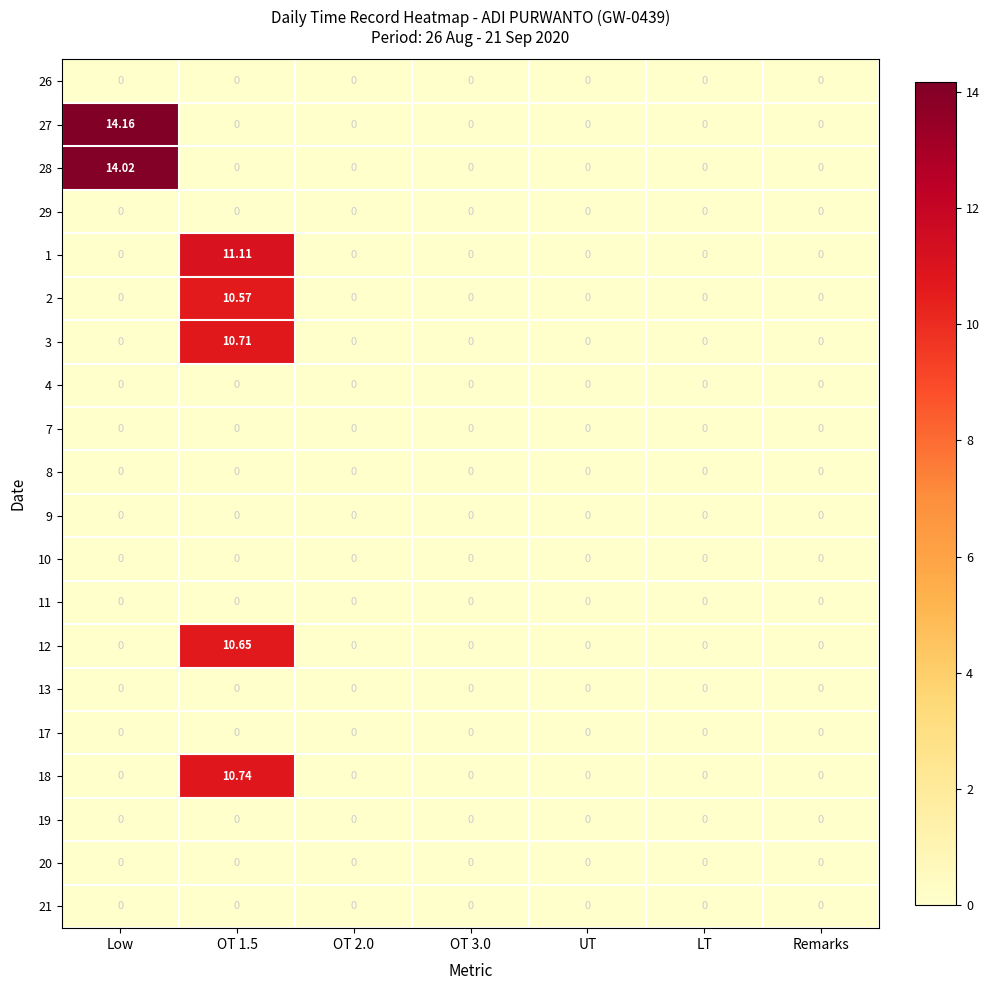

How many series are shown in this chart?

20